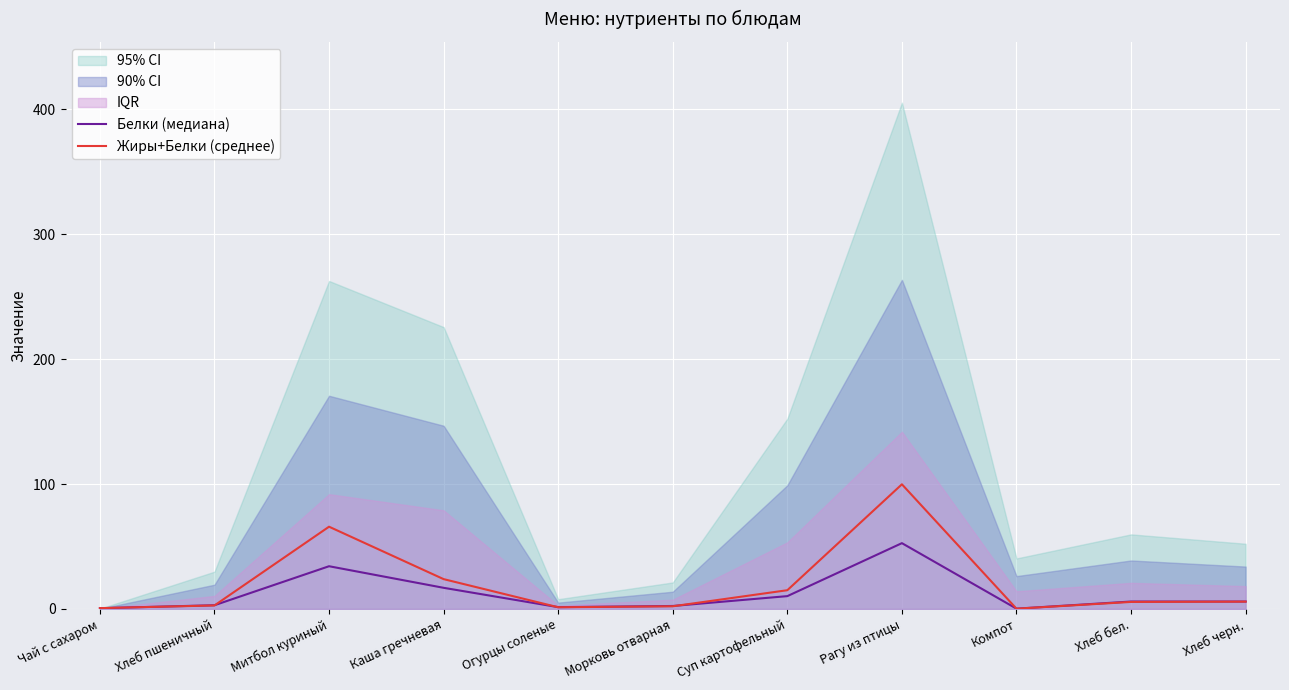

What is the average value of the Белки (медиана) series?

12.1